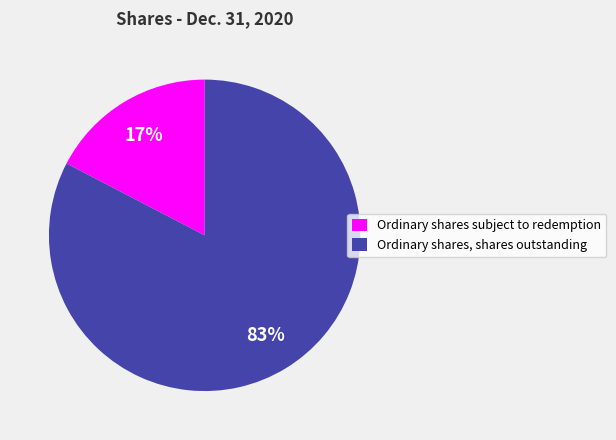

What percentage is the Ordinary shares, shares outstanding slice, to the nearest percent?

83%